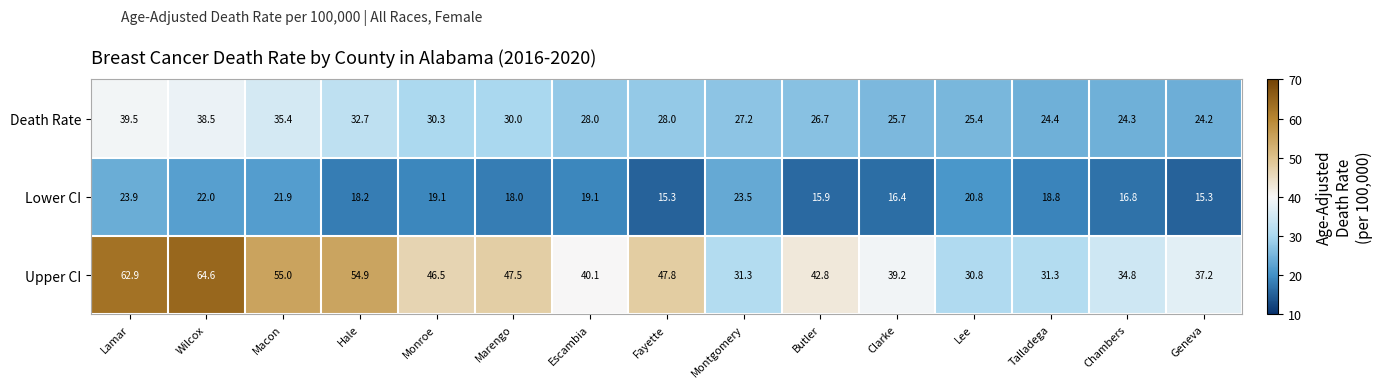

At which category does the chart reach its peak across all series?

Wilcox